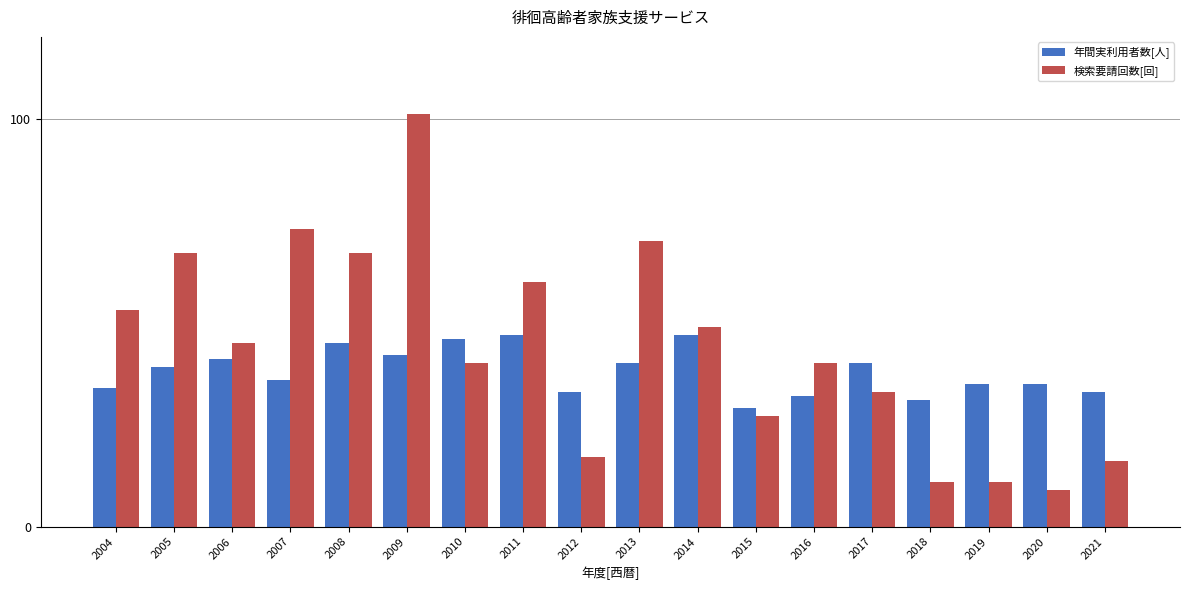

What is the difference between the maximum and minimum values in the 年間実利用者数[人] series?

18